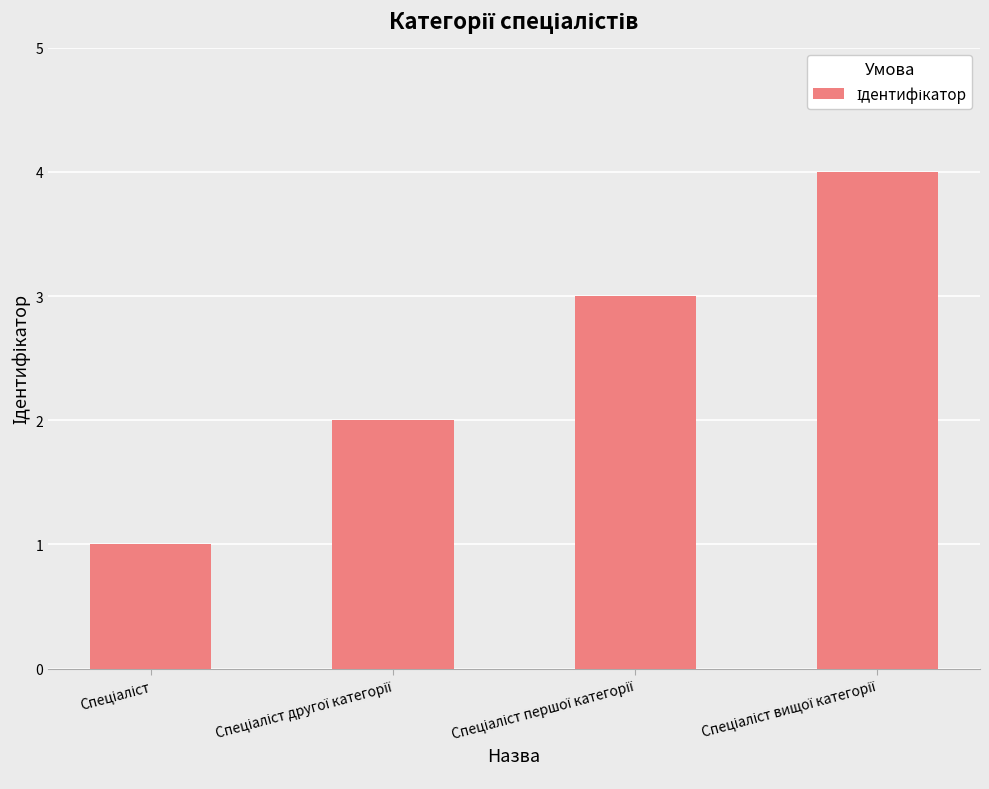

What is the difference between the maximum and minimum values?

3